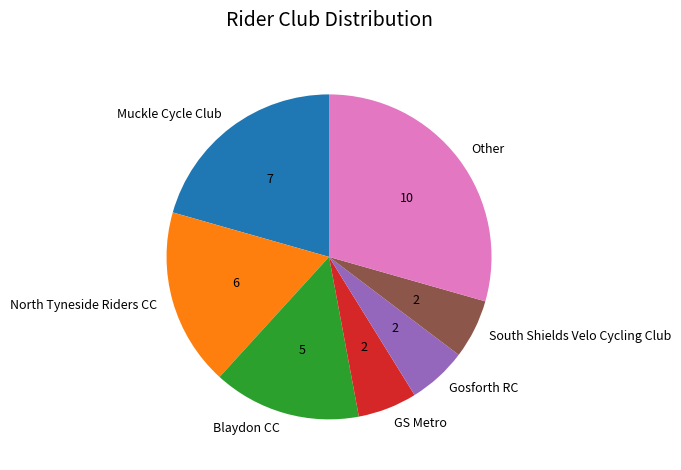

Does South Shields Velo Cycling Club account for over 50% of the chart?

No